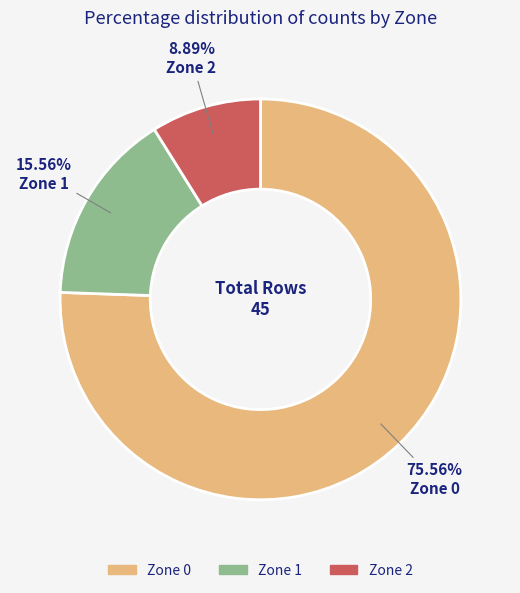

Rank the categories by value from lowest to highest.

Zone 2, Zone 1, Zone 0